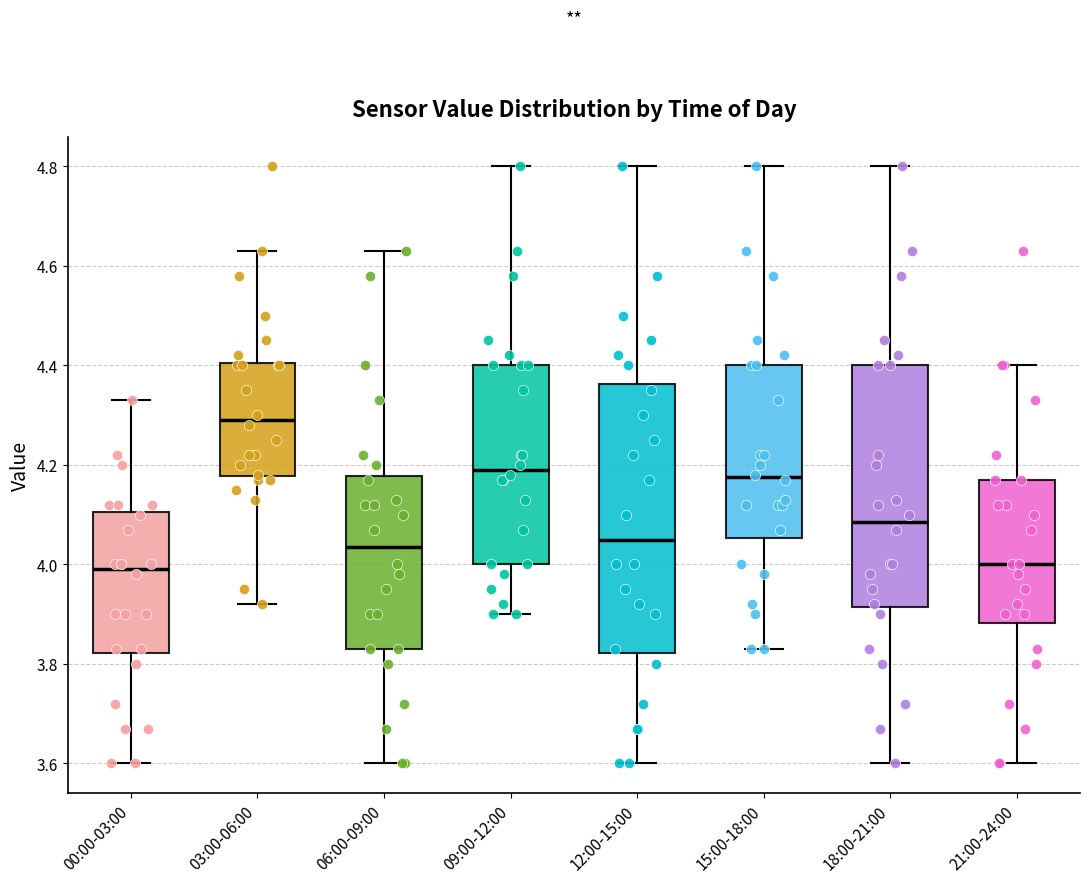

Where does the upper whisker of the box for 15:00-18:00 end on the y-axis? The values are not printed on the chart, so give them approximately, as read against the axis.

4.80